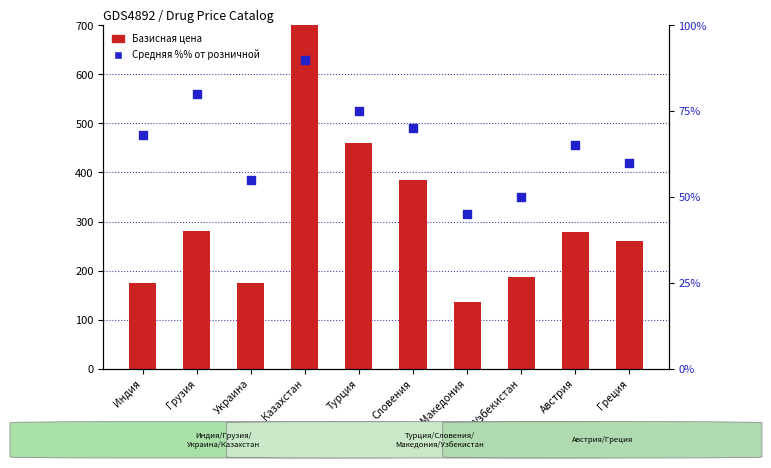

Which series has the largest total across all categories?

Базисная цена